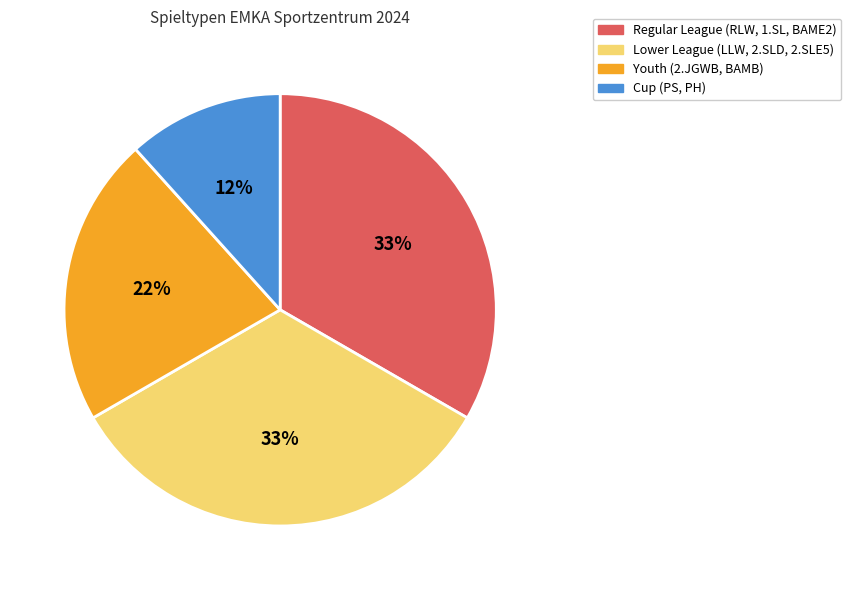

Does any single category account for the majority?

No